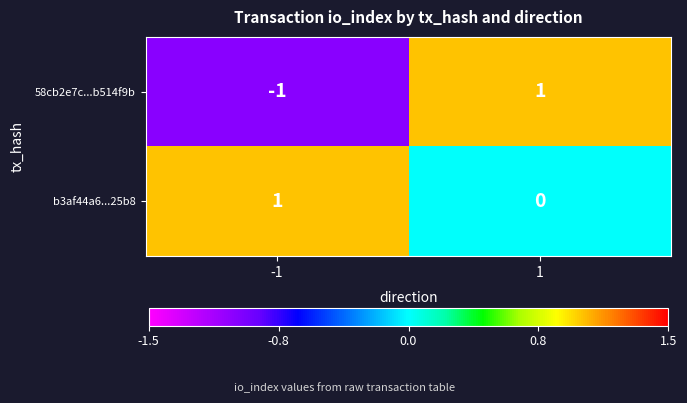

Reading right to left, transcribe all the data shown in this chart.

58cb2e7c...b514f9b: 1	-1
b3af44a6...25b8: 0	1